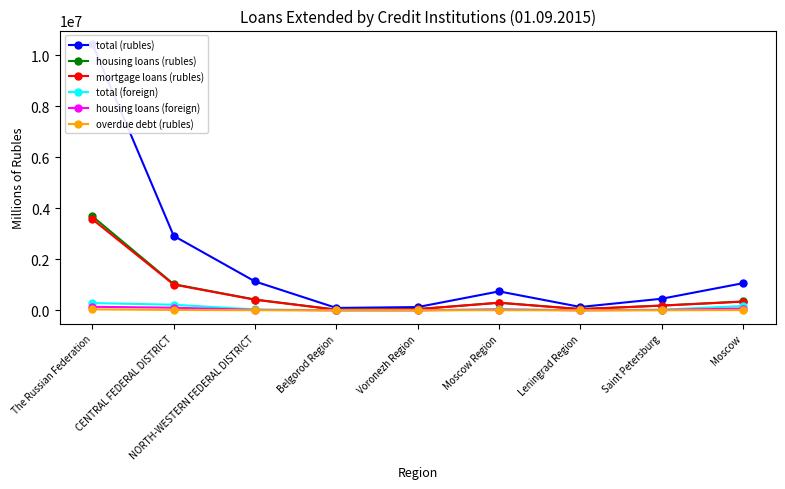

What is the label of the 7th point from the right?

NORTH-WESTERN FEDERAL DISTRICT